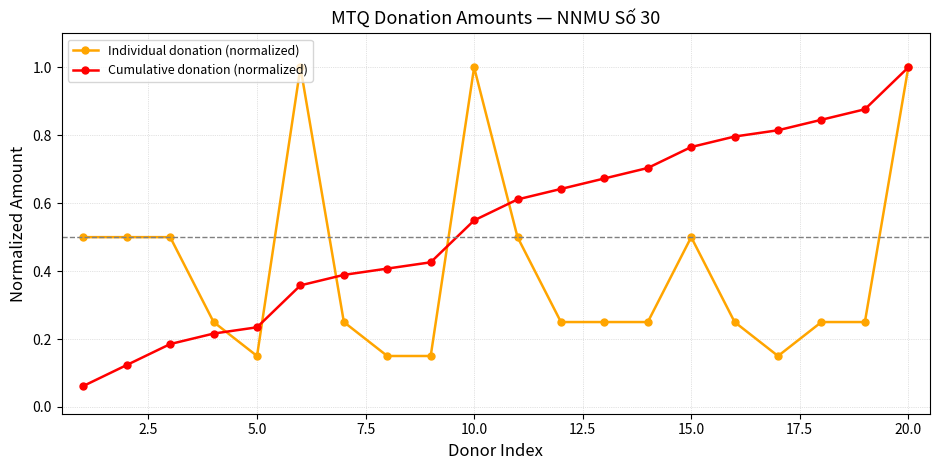

At how many categories does at least one series exceed 0?

20